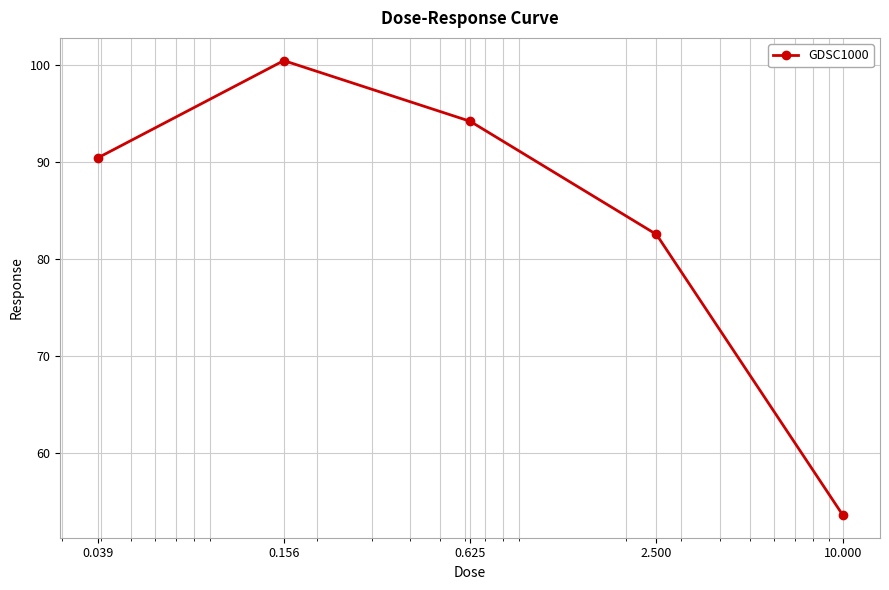

Reading left to right, what are all the values shown in this chart?

90.4	100.5	94.2	82.6	53.6